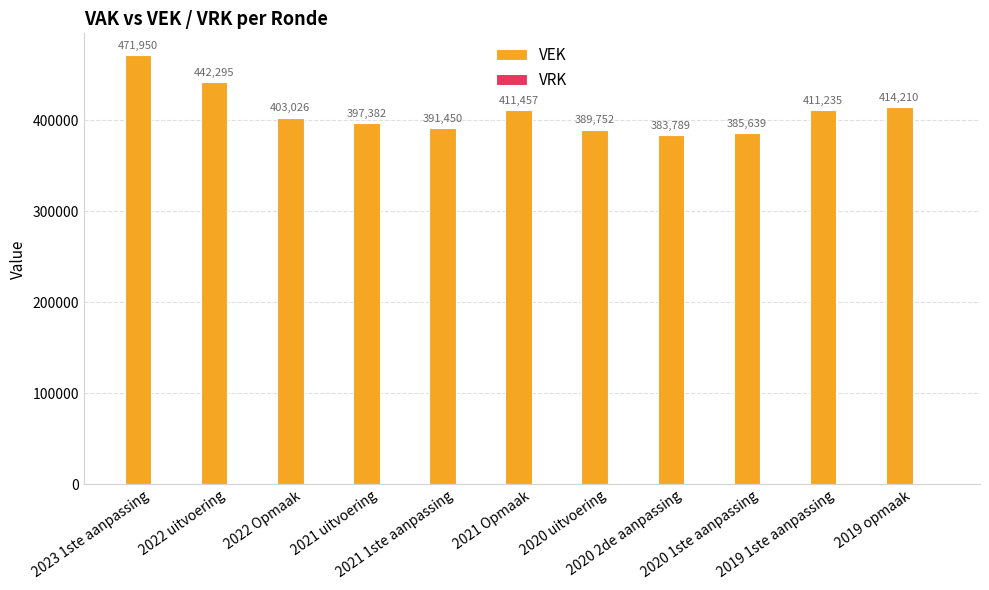

What is the average value?

409290